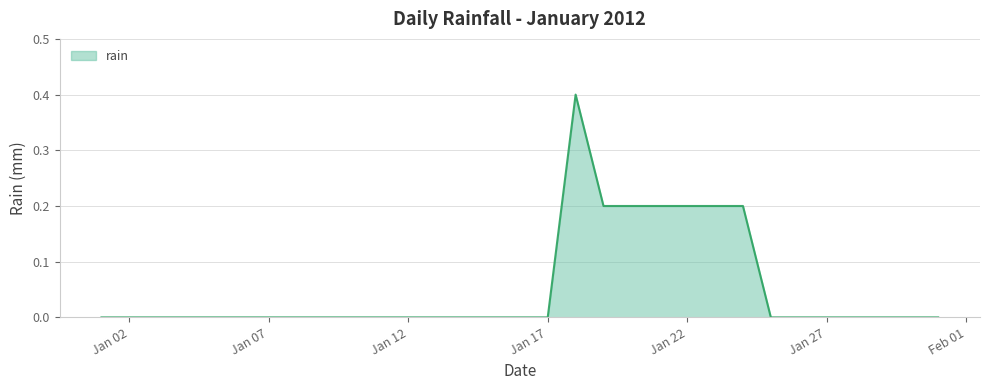

What is the greatest value displayed?

0.4